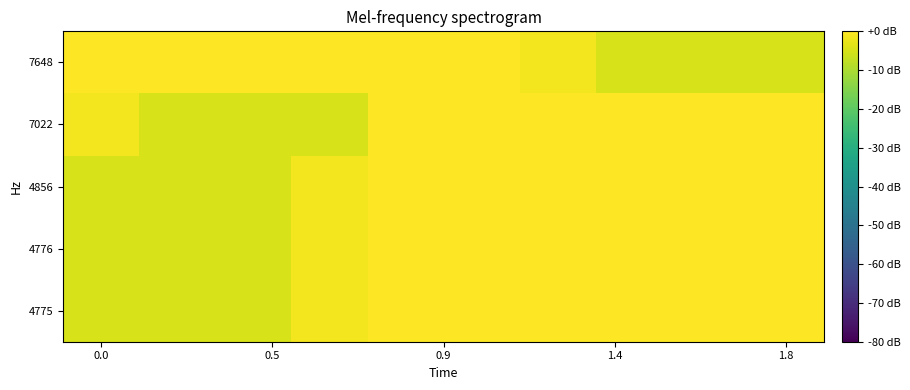

What is the difference between the highest and lowest values at 7?

4.8